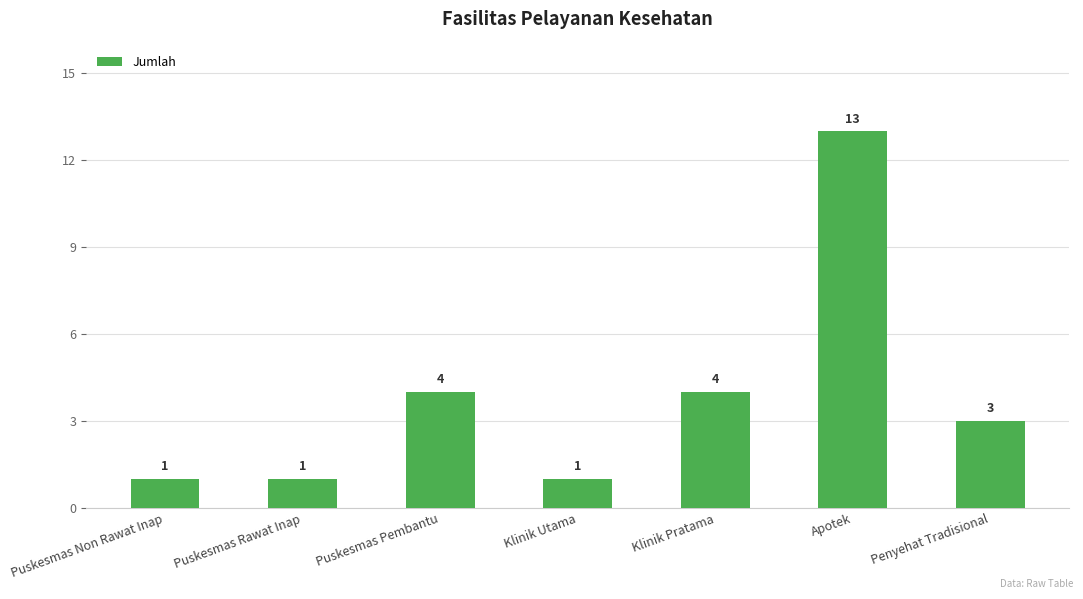

Where does the data first go above 3?

Puskesmas Pembantu